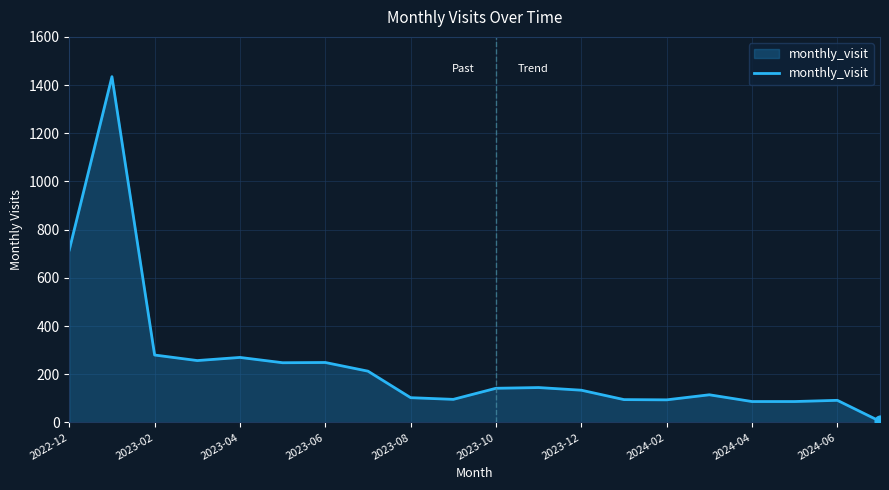

What is the difference between the maximum and minimum values?

1430